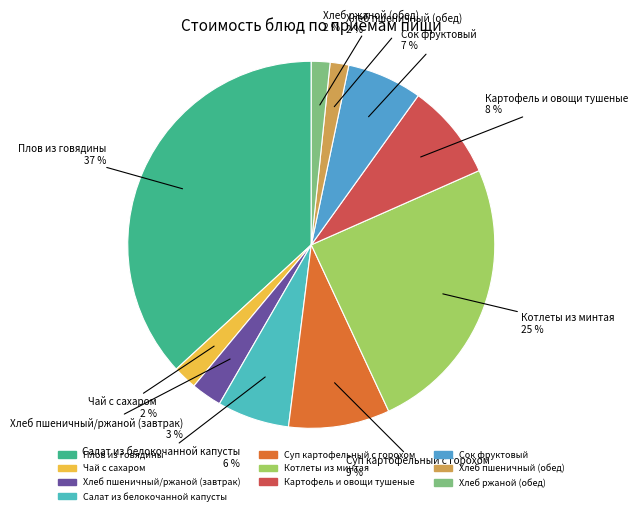

Between Хлеб пшеничный/ржаной (завтрак) and Картофель и овощи тушеные, which is larger?

Картофель и овощи тушеные